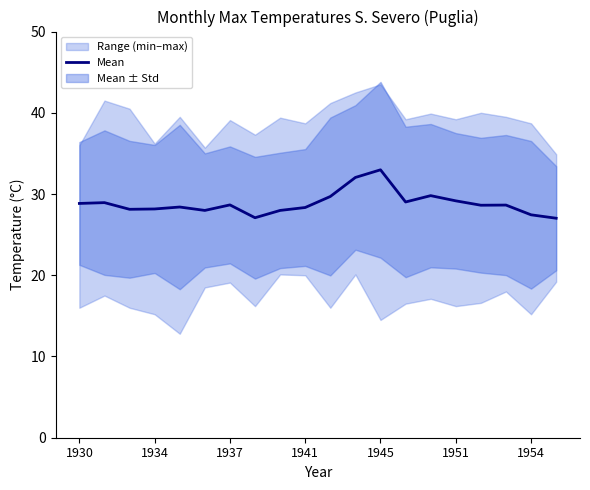

True or false: the data shows 28.6 at 16.

True